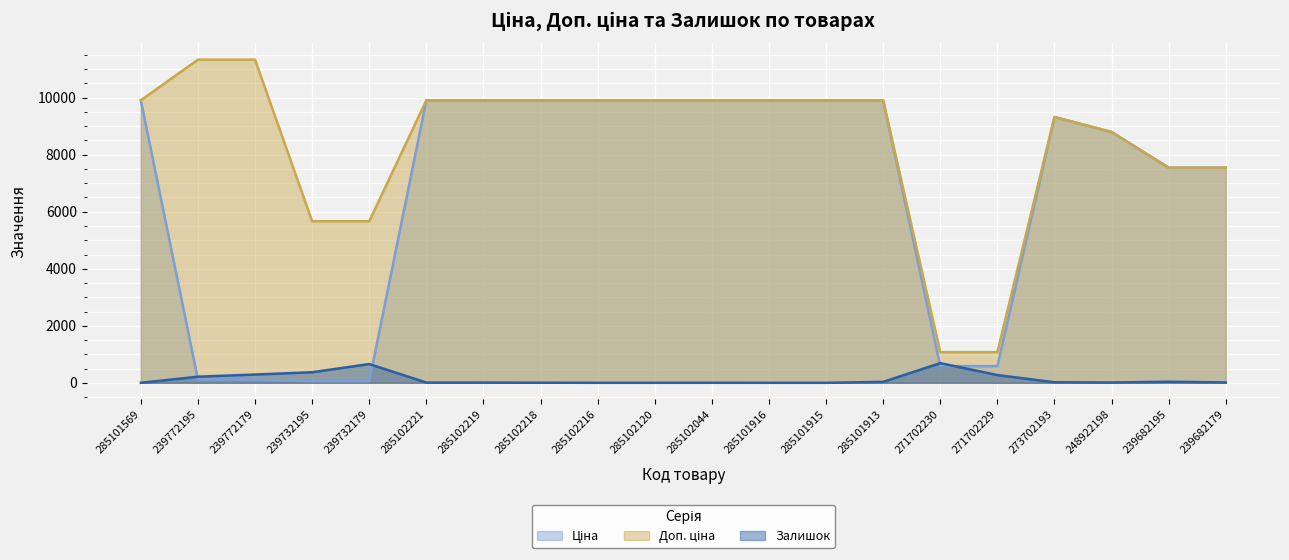

What are all the series names shown in the legend?

Ціна, Доп. ціна, Залишок